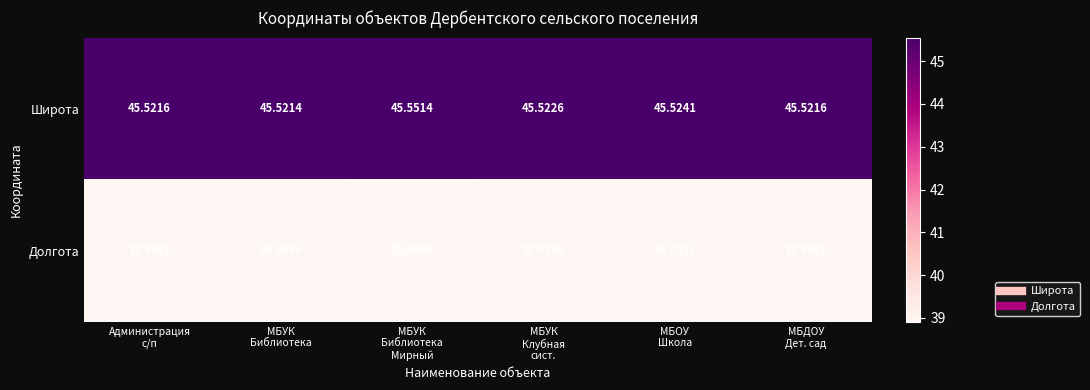

Which series has the widest spread of values?

Долгота